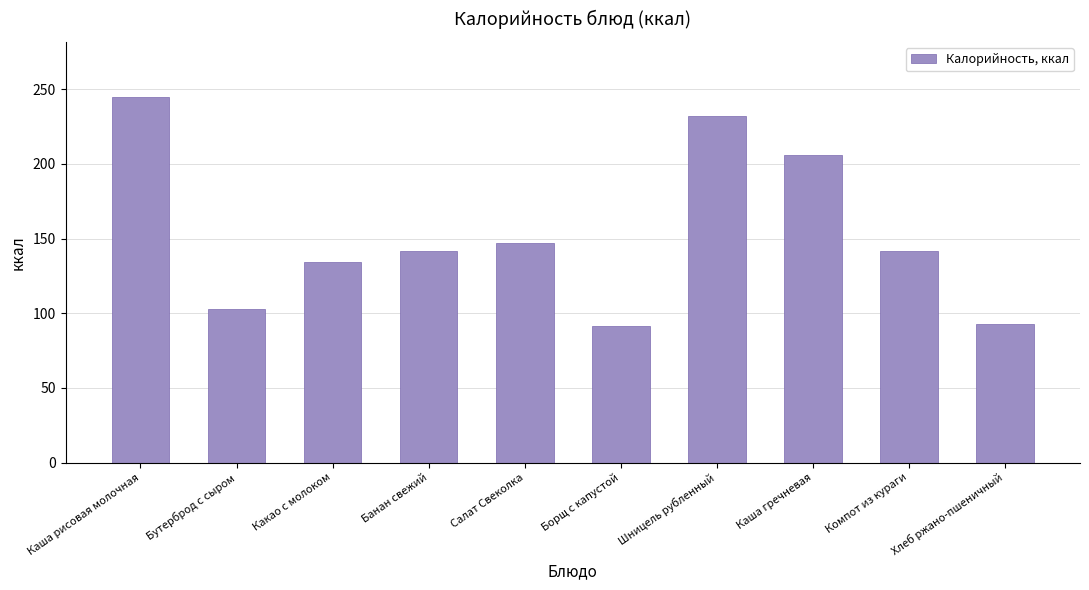

What is the label of the 8th bar from the right?

Какао с молоком